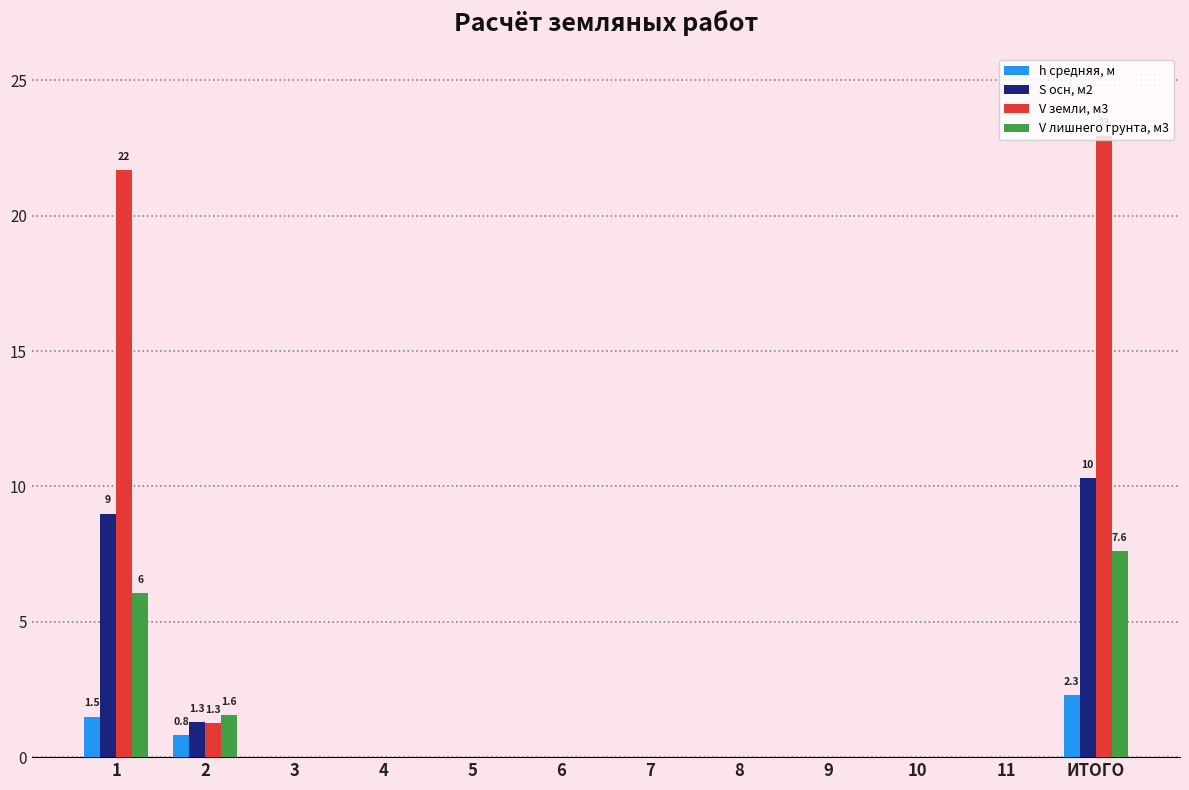

Which series has the largest total across all categories?

V земли, м3